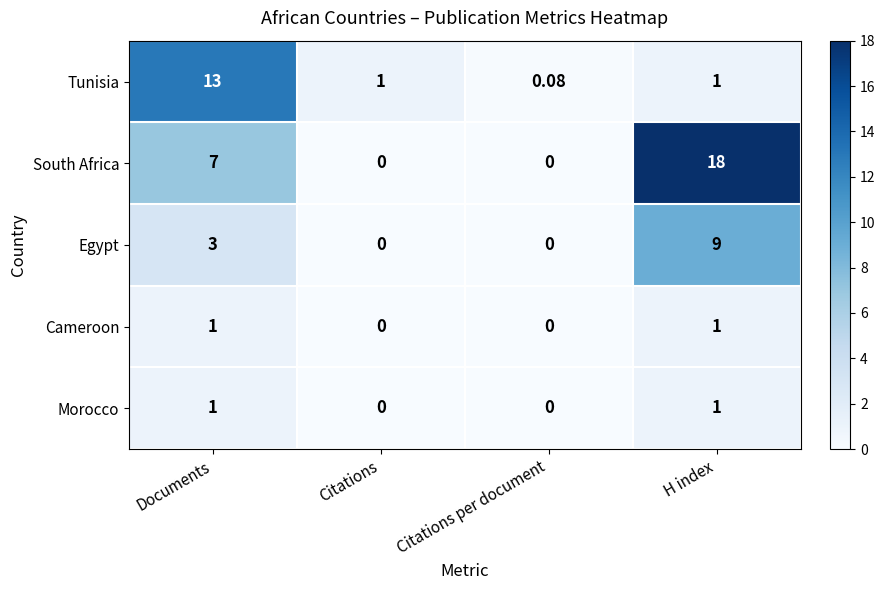

Which series changed the most between Documents and H index?

Tunisia